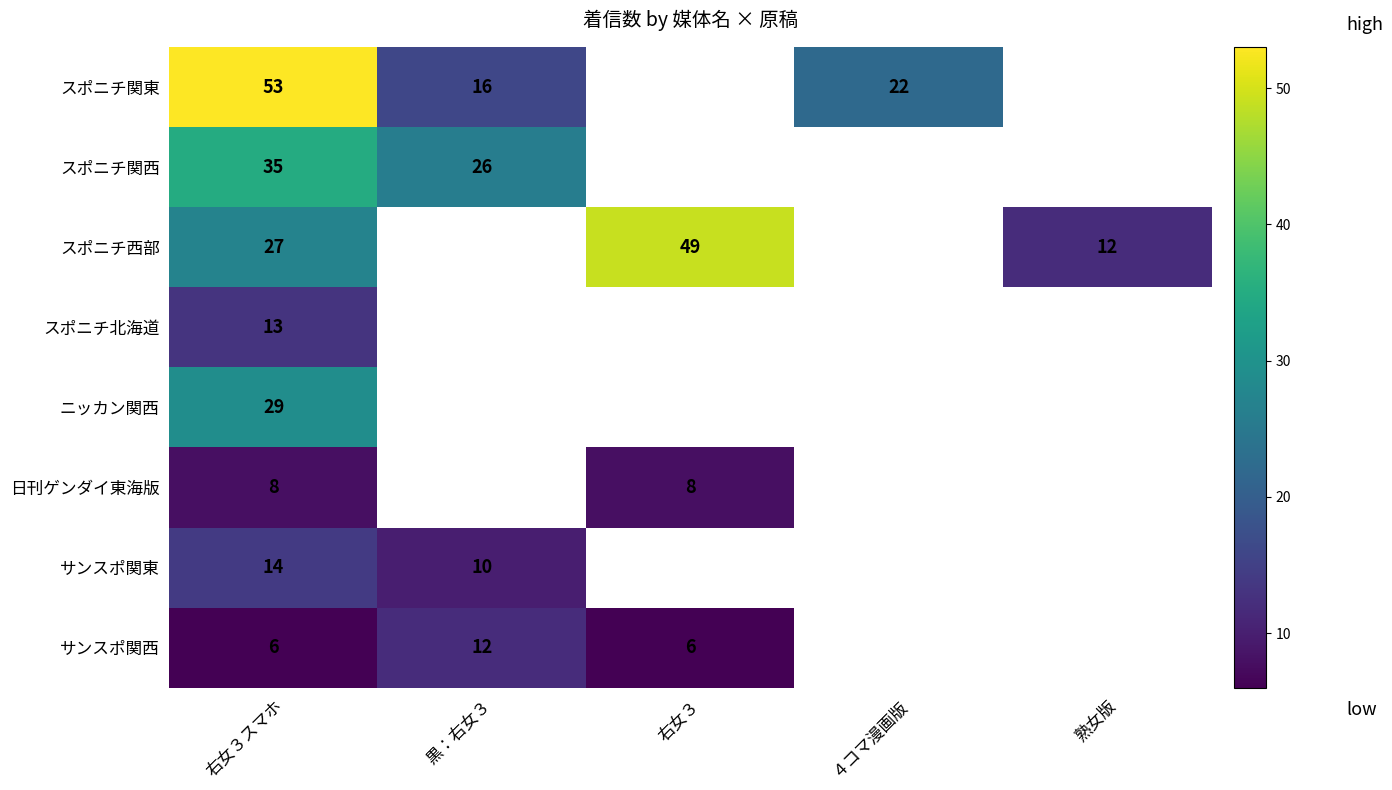

The value of スポニチ関西 at 右女３スマホ is 55. True or false?

False